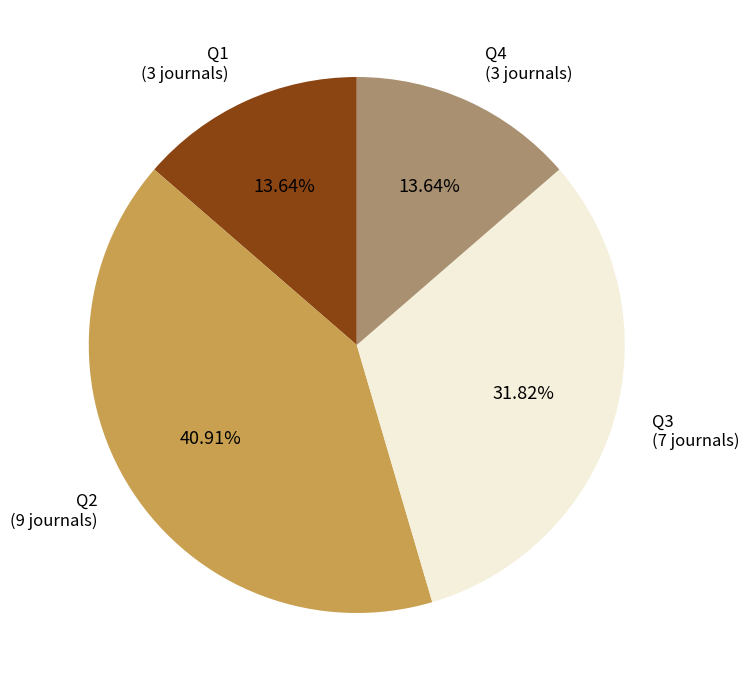

Does any single category account for the majority?

No